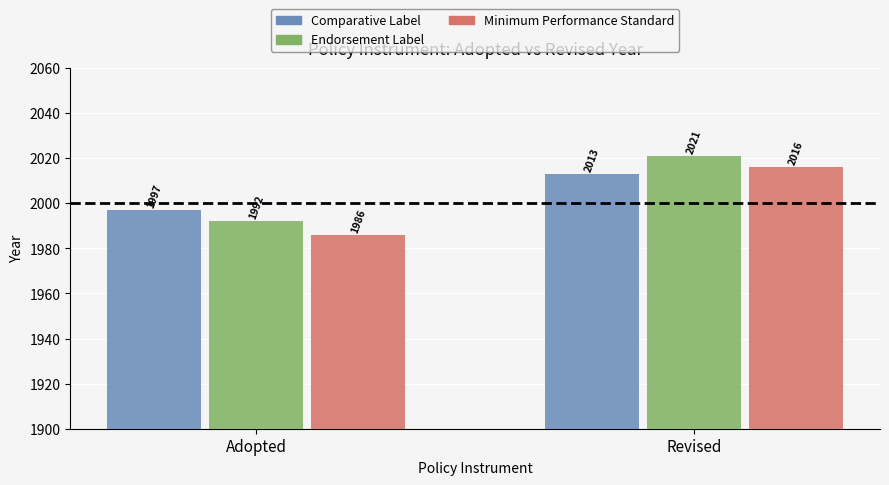

At how many categories does at least one series exceed 2005?

1